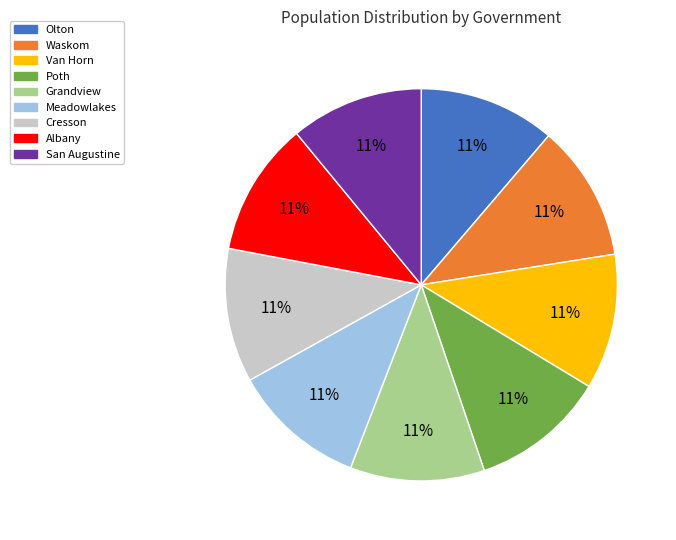

Is the sum of Meadowlakes and Albany greater than half?

No